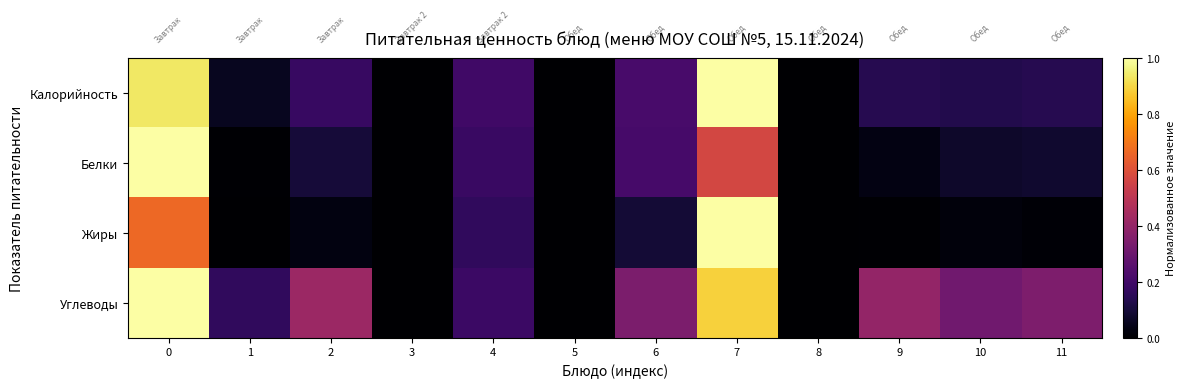

At 9, list the series in order from smallest to largest.

Жиры, Белки, Калорийность, Углеводы